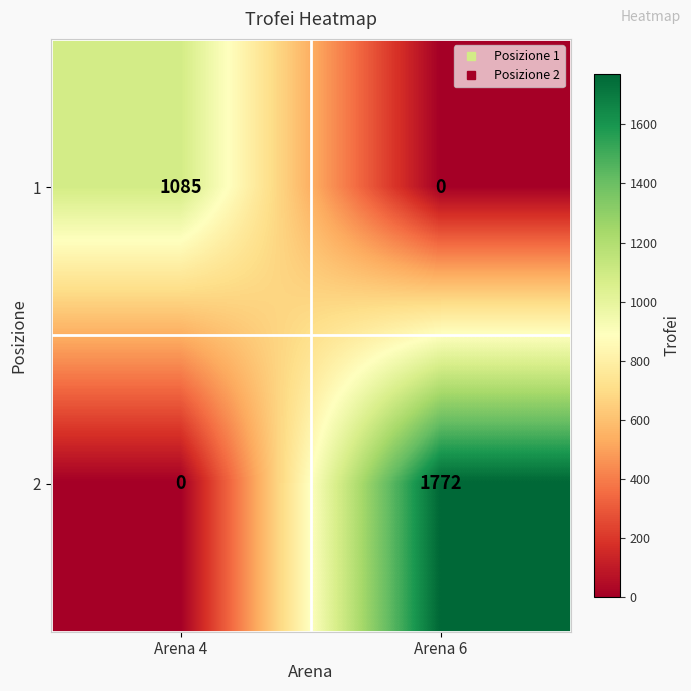

What is the difference between the maximum and minimum values in the 1 series?

1085